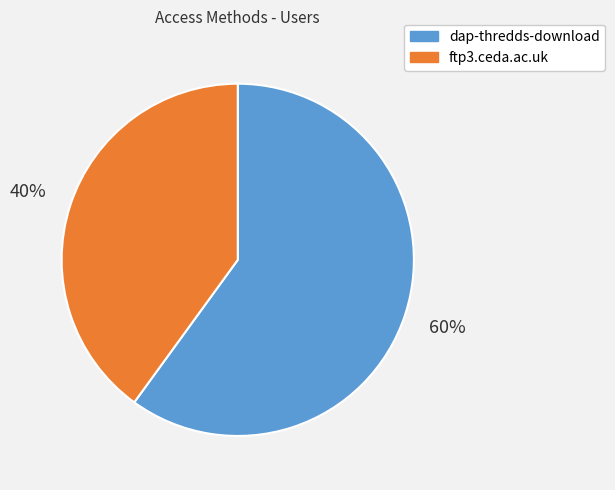

Rank the categories by value from lowest to highest.

ftp3.ceda.ac.uk, dap-thredds-download